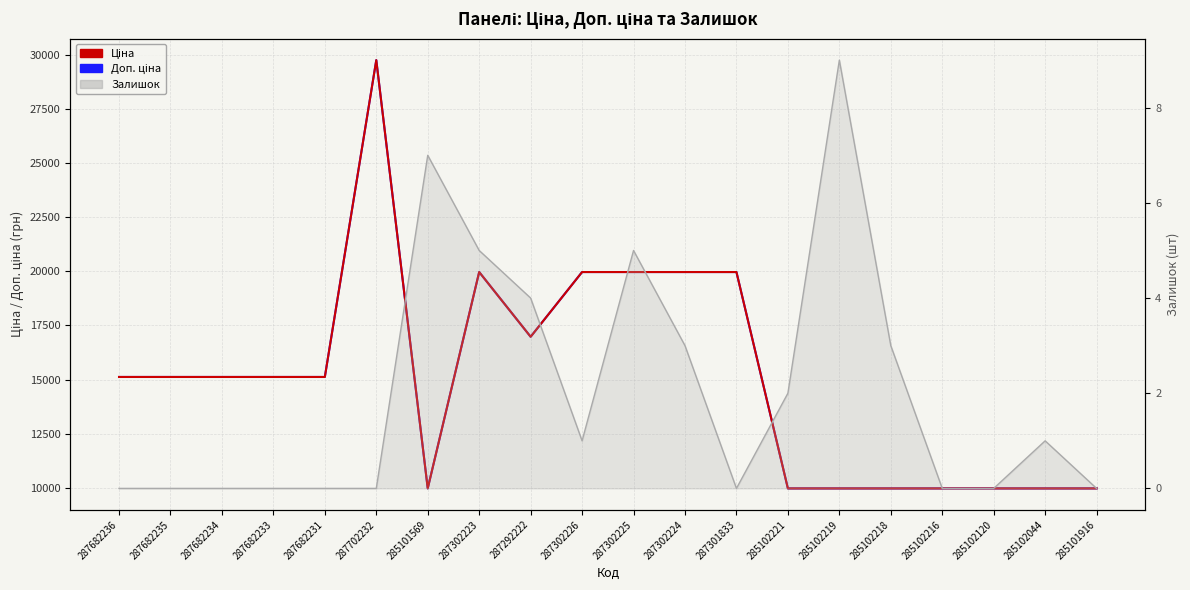

Where does the Залишок (line) series first go above 1?

285101569